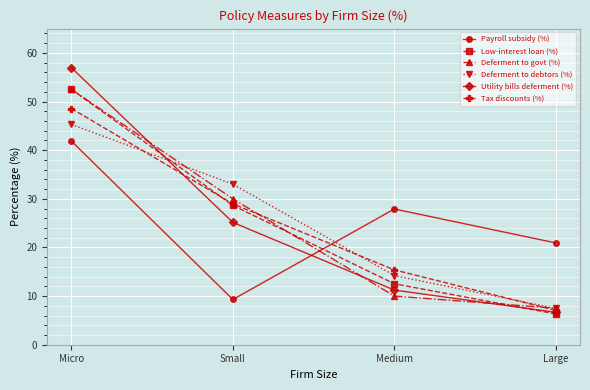

True or false: Utility bills deferment (%) has more than 0 points higher than both neighbors.

False